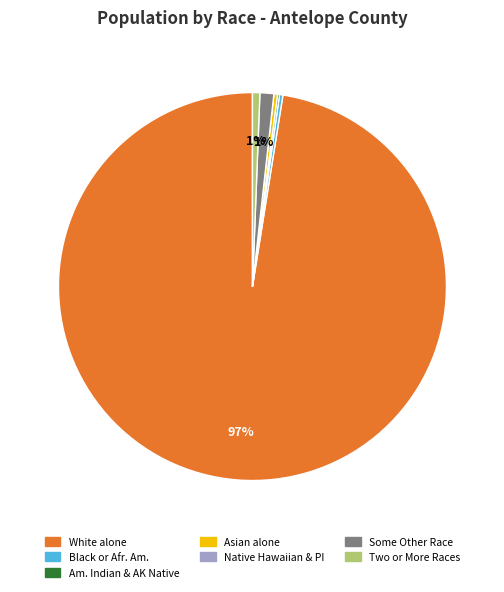

To the nearest percent, what is the average slice percentage?

14%